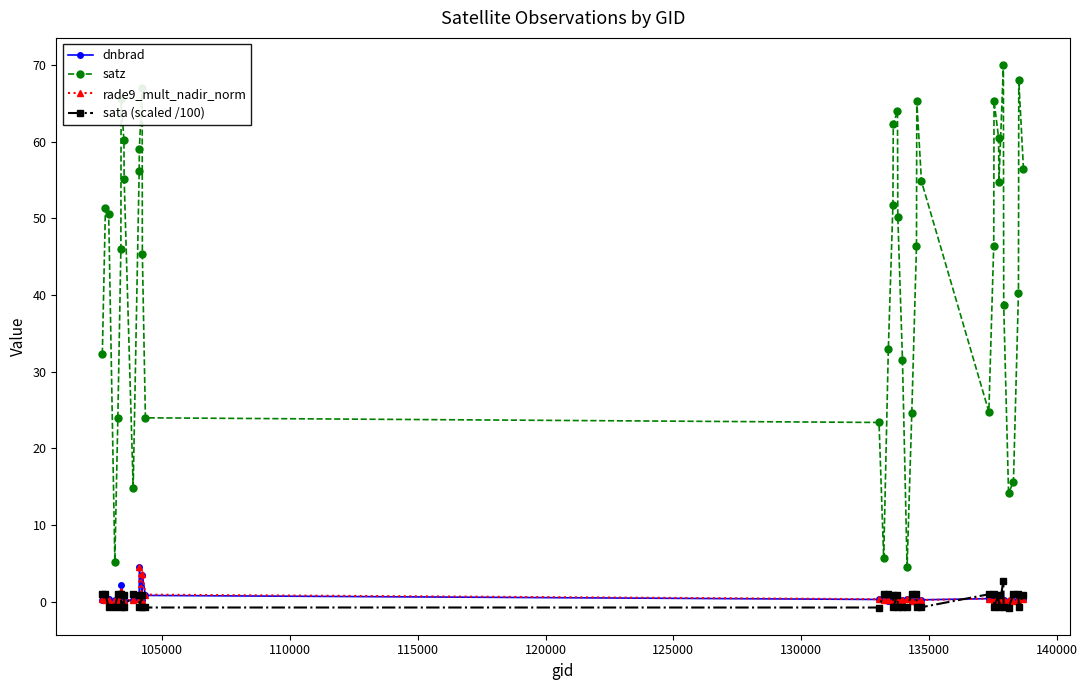

What is the highest value of the sata (scaled /100) series?

2.7